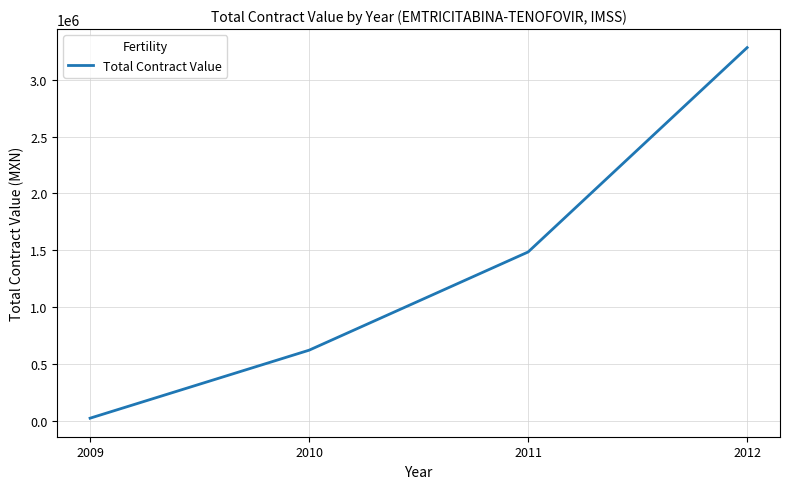

How many values are below 1484630?

2